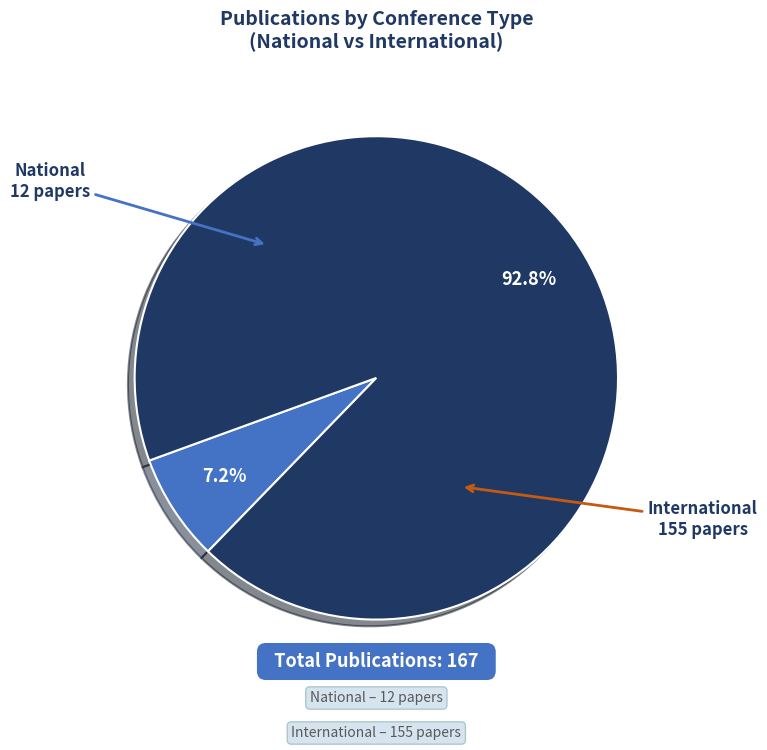

Does any single category account for the majority?

Yes